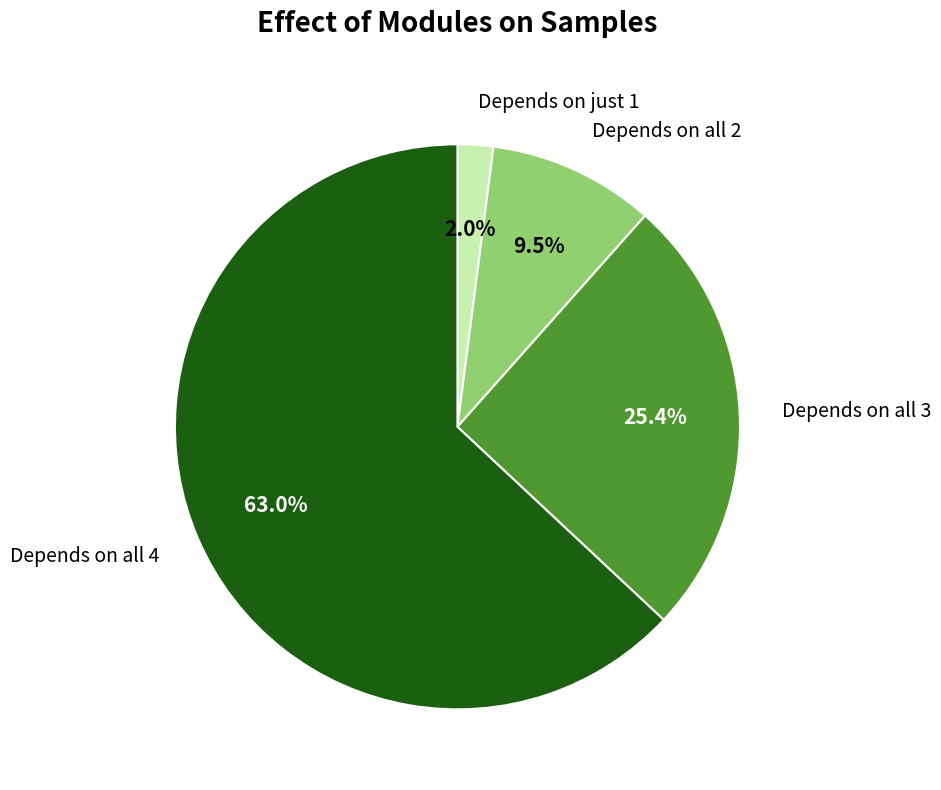

Does any single category account for the majority?

Yes